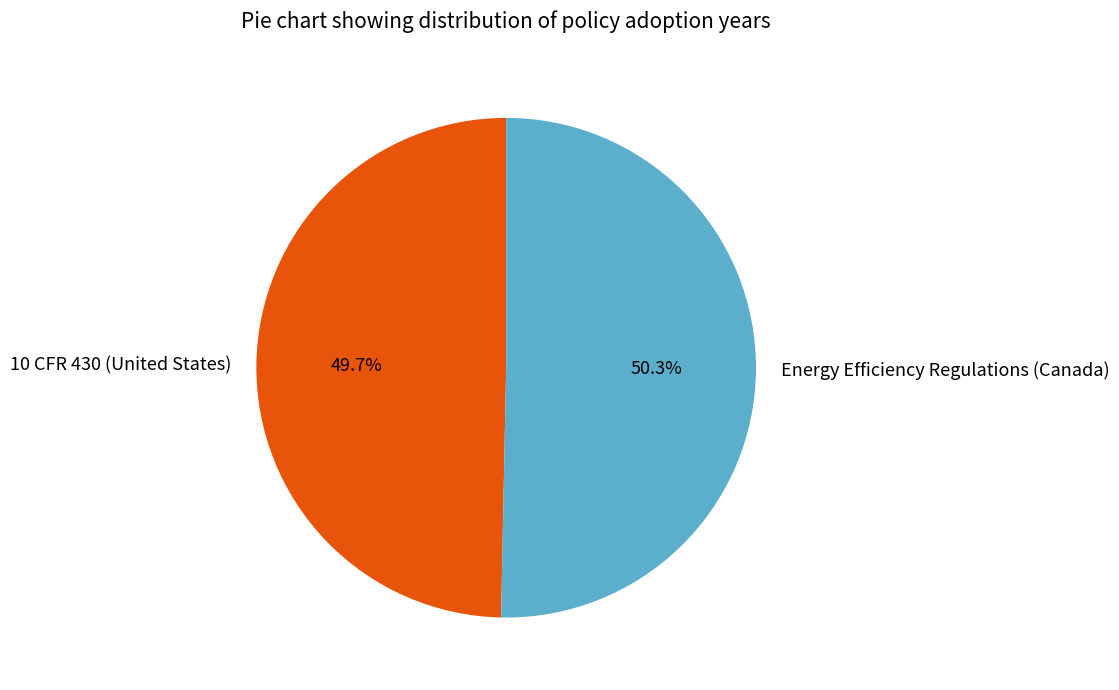

True or false: Energy Efficiency Regulations (Canada) accounts for 44% of the total.

False